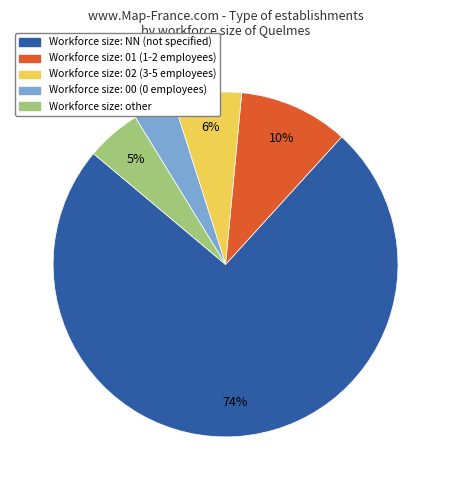

Is there a majority slice in this chart?

Yes